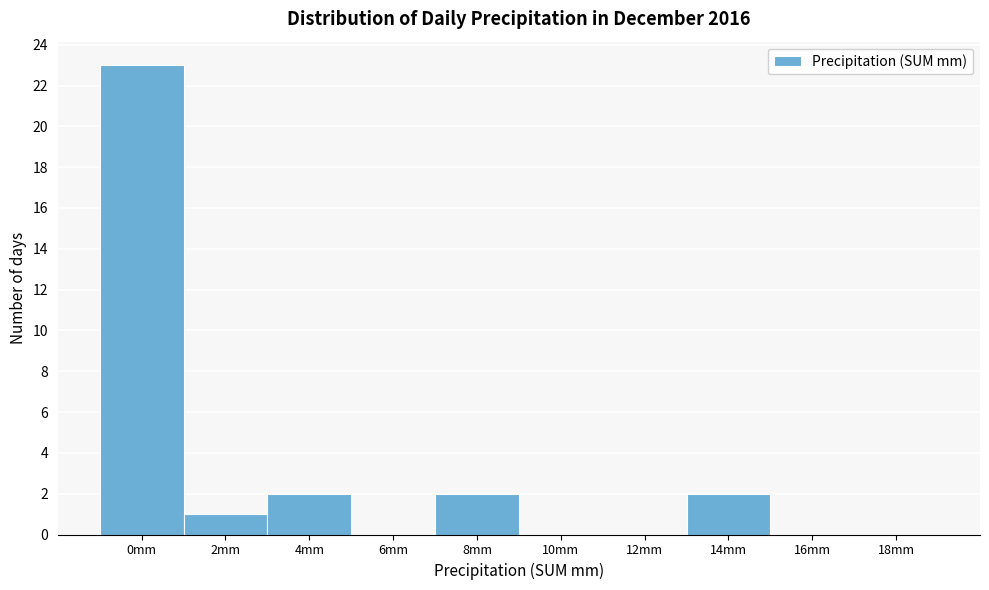

Reading left to right, what are all the values shown in this chart?

0mm=23	2mm=1	4mm=2	6mm=0	8mm=2	10mm=0	12mm=0	14mm=2	16mm=0	18mm=0